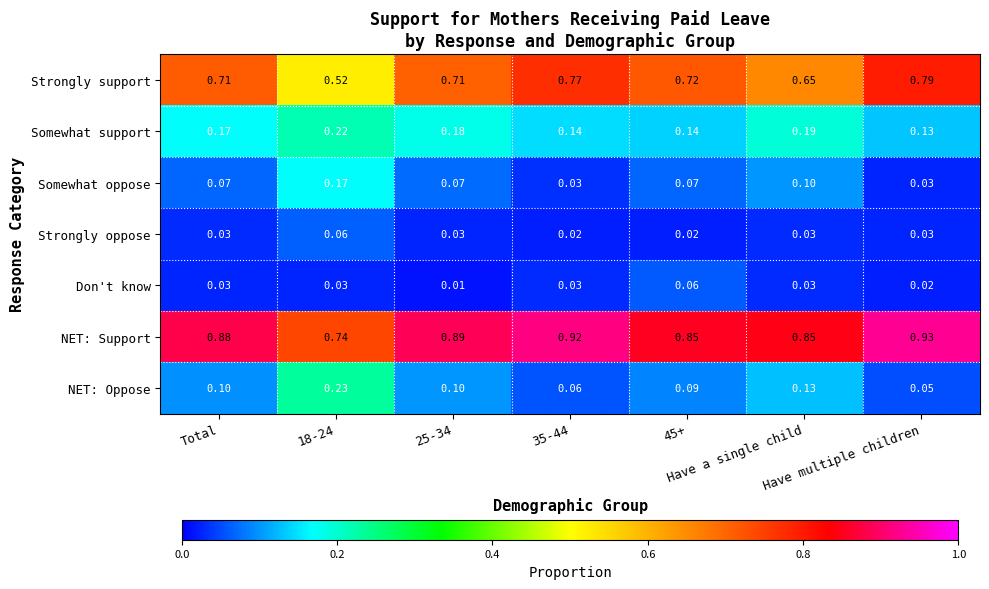

What is the total value across all series at 18-24?

2.0